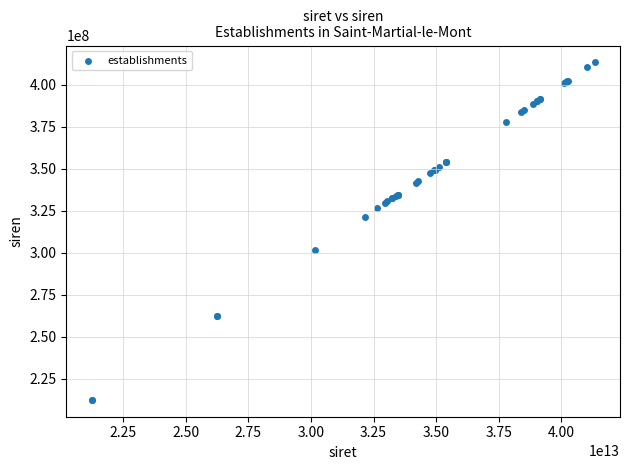

What Y value in the scatter plot is closest to 312867747?

321449654